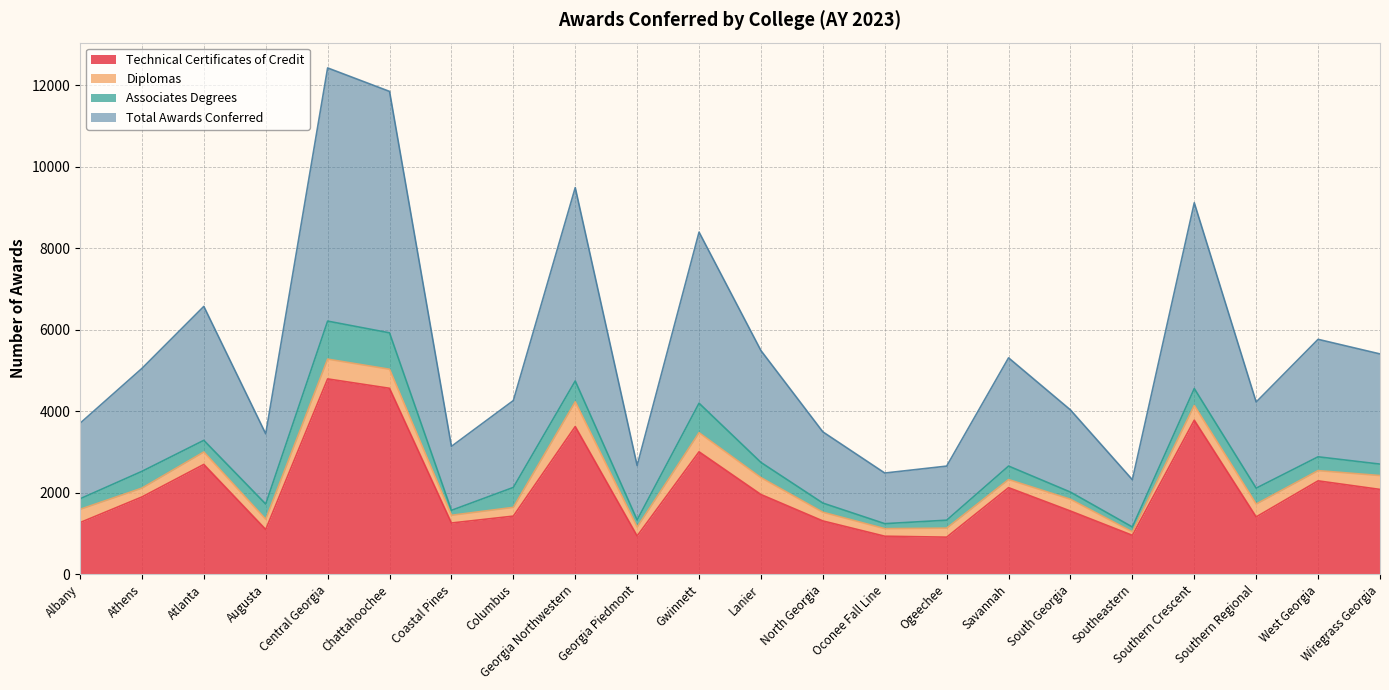

True or false: Total Awards Conferred has a value of 2131 at Columbus.

True